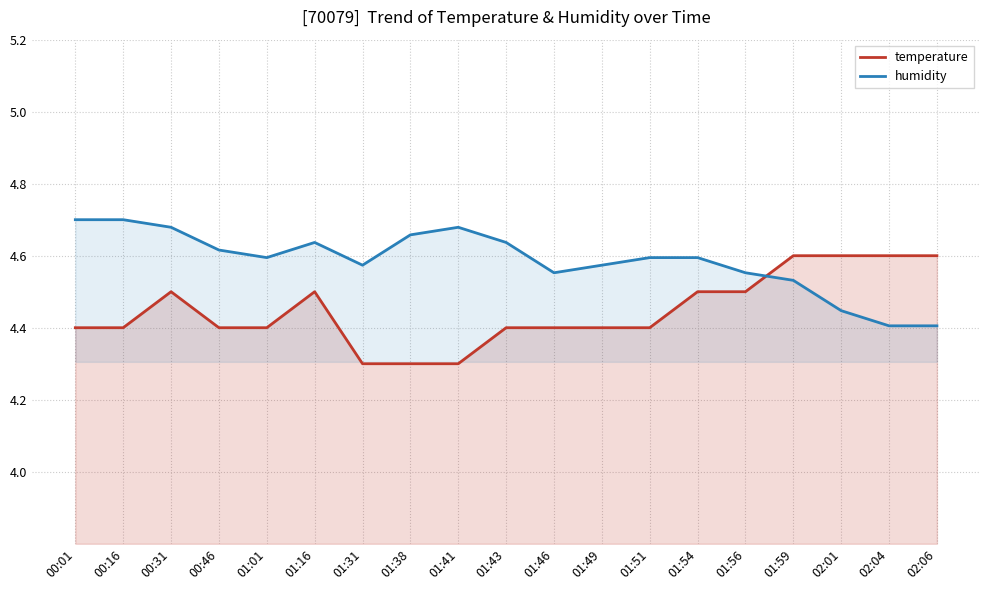

At which label is temperature closest to 4?

01:31